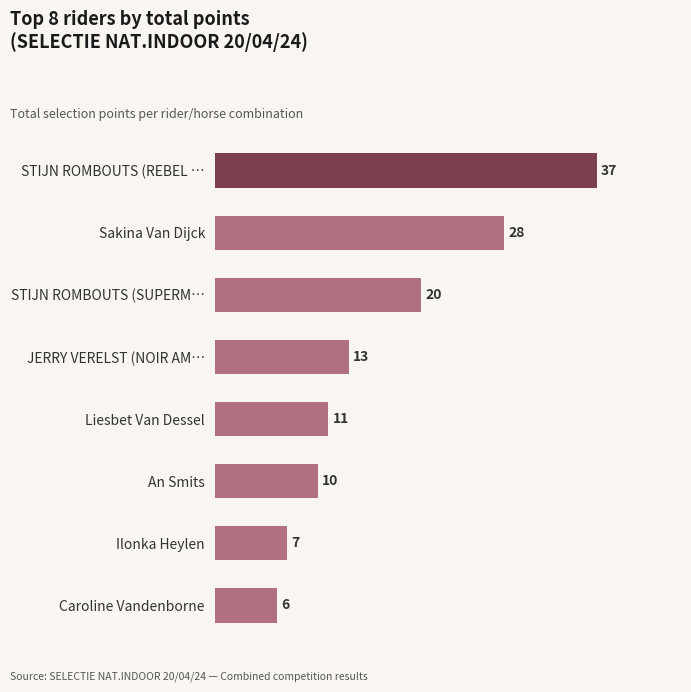

What is the smallest value displayed?

6